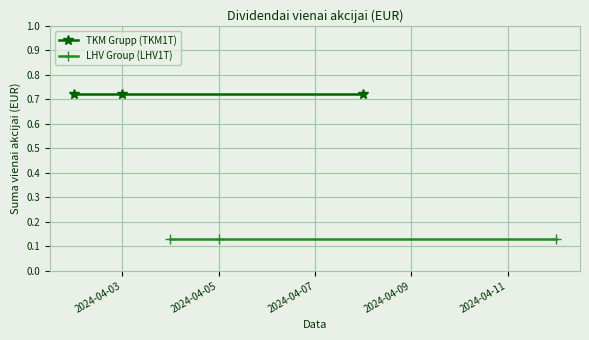

Is it true that TKM Grupp (TKM1T) equals 1.0 at 2024-04-07?

False